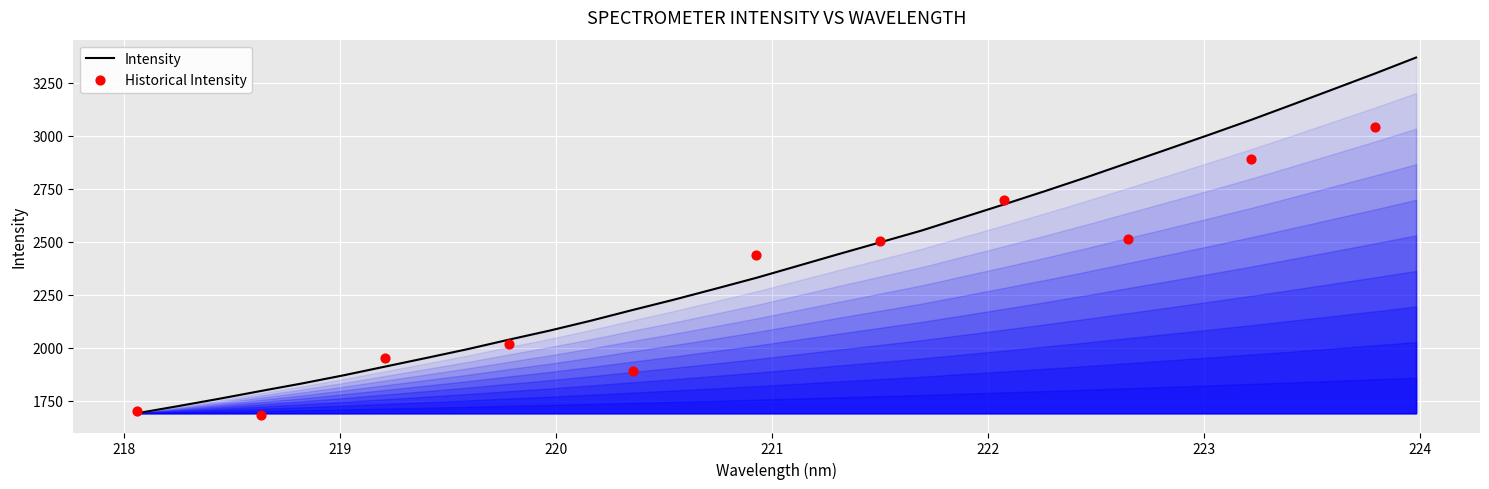

What is the change in value from 220.9264 to 223.9802?

+1038.7